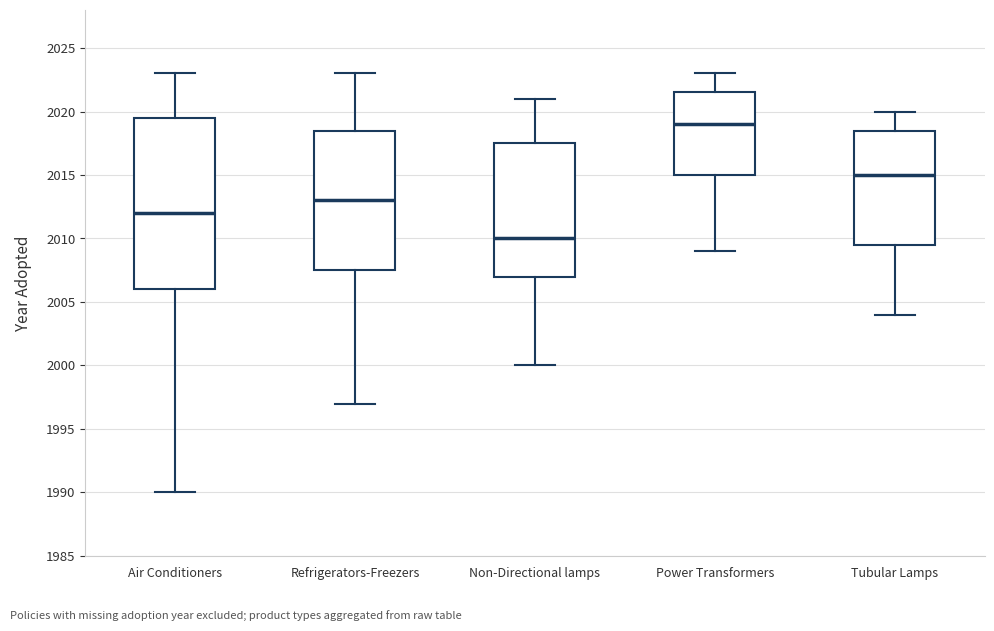

Reading left to right, read every box against the y-axis: the position of its median line, the range the box covers, and the ends of its whiskers. The values are not printed on the chart, so give them approximately, as read against the axis.

Air Conditioners: median 2012.0, box 2006.0 to 2019.5, whiskers 1990.0 to 2023.0
Refrigerators-Freezers: median 2013.0, box 2007.5 to 2018.5, whiskers 1997.0 to 2023.0
Non-Directional lamps: median 2010.0, box 2007.0 to 2017.5, whiskers 2000.0 to 2021.0
Power Transformers: median 2019.0, box 2015.0 to 2021.5, whiskers 2009.0 to 2023.0
Tubular Lamps: median 2015.0, box 2009.5 to 2018.5, whiskers 2004.0 to 2020.0